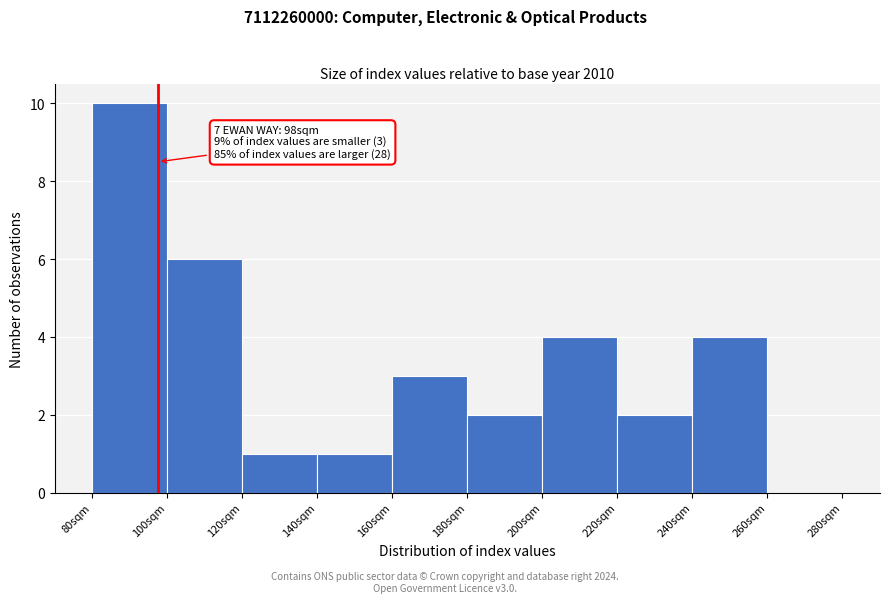

Which range on the x-axis has the tallest bar?

80 to 100